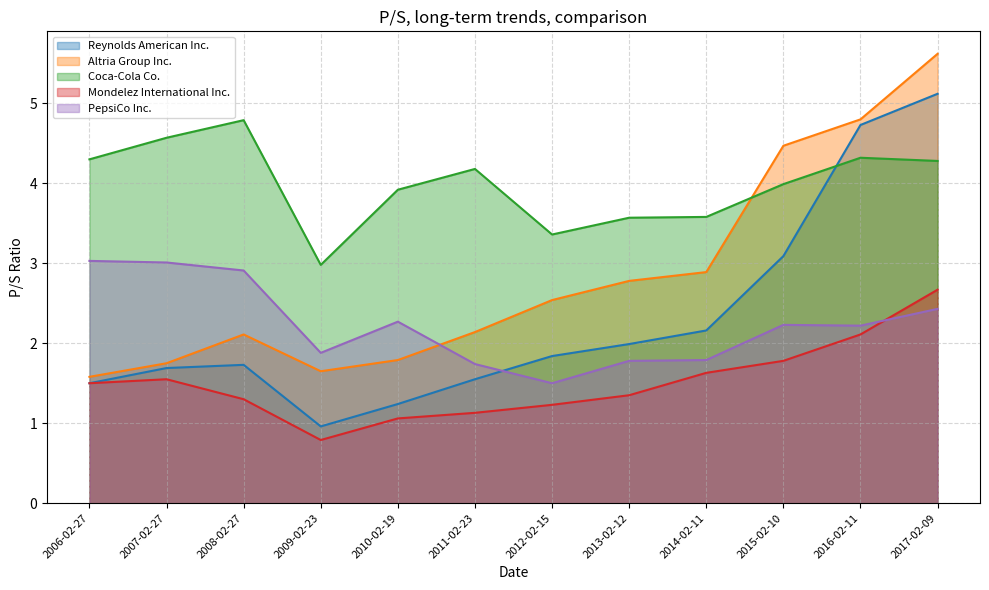

In Altria Group Inc., how many points are higher than both neighbors (excluding endpoints)?

1